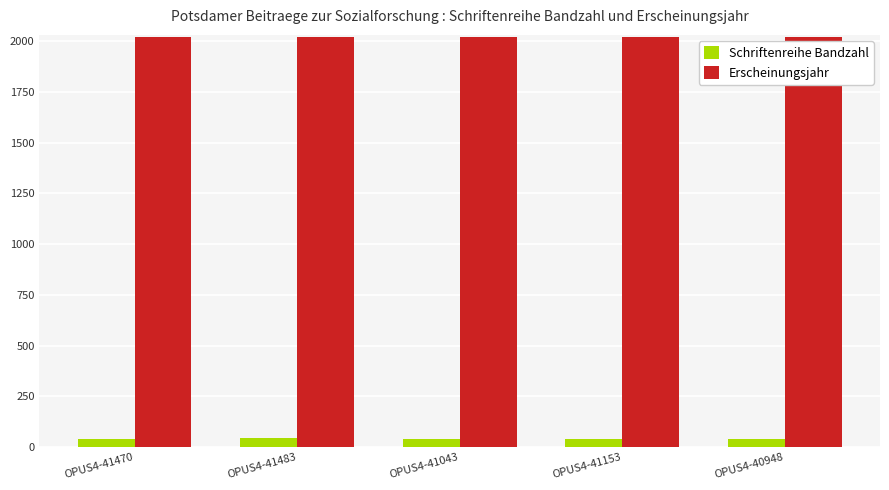

What is the spread (max minus min) of values at OPUS4-41470?

1976